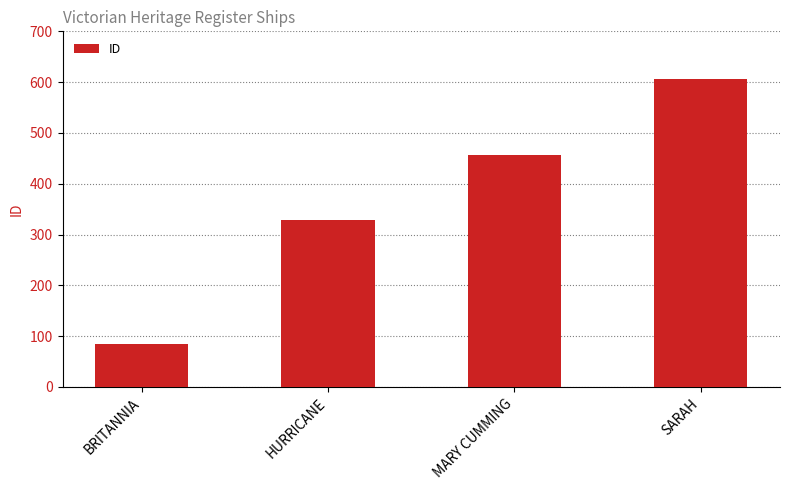

Count the number of categories in the chart.

4